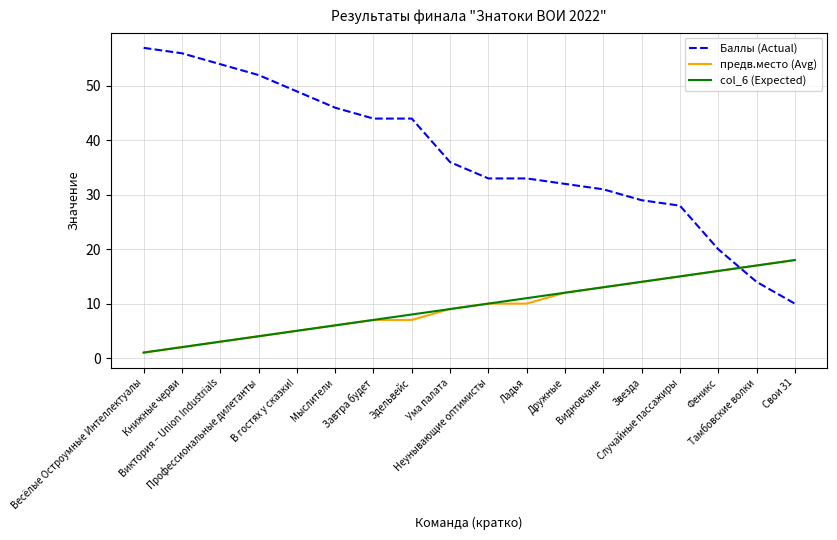

Where is col_6 (Expected) nearest to the value 9?

Ума палата